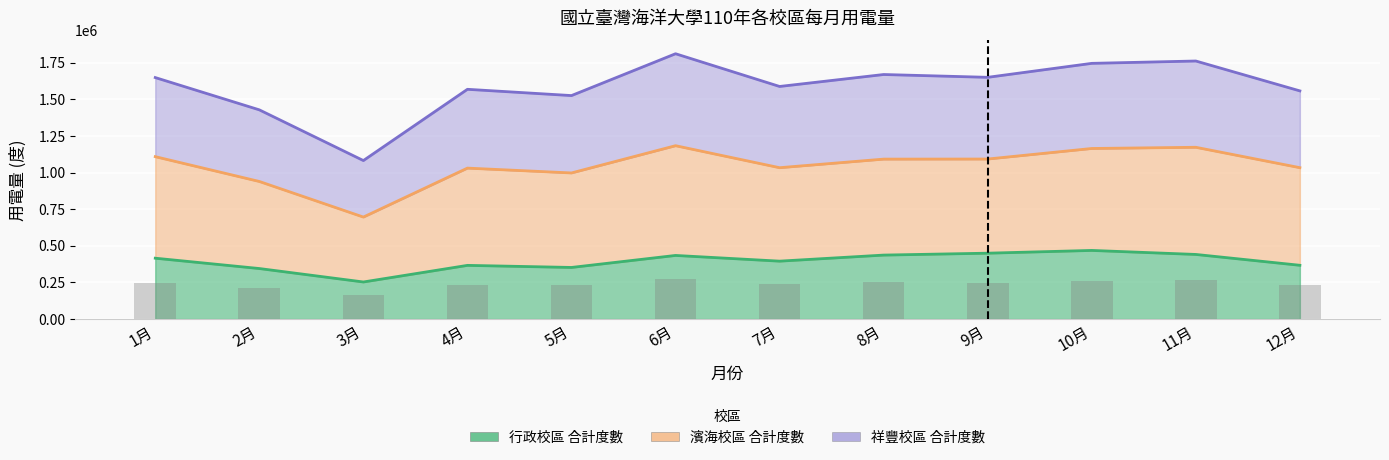

What is the value of the 祥豐校區 合計度數 bar at the 6th from the left?

1811000